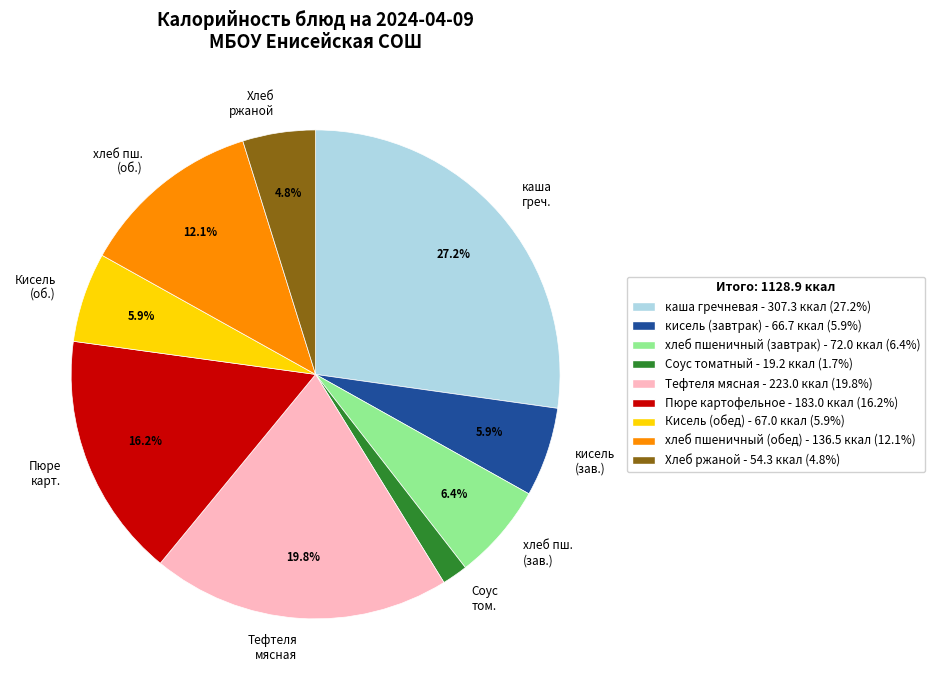

How much of the chart is everything except Хлеб ржаной?

95.2%